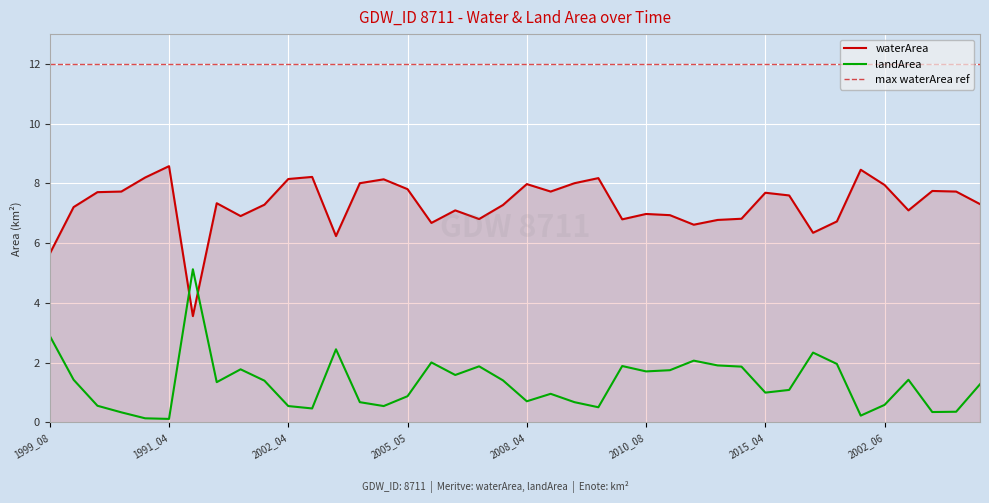

True or false: landArea has a value of 0.6 at 2001_03.

False